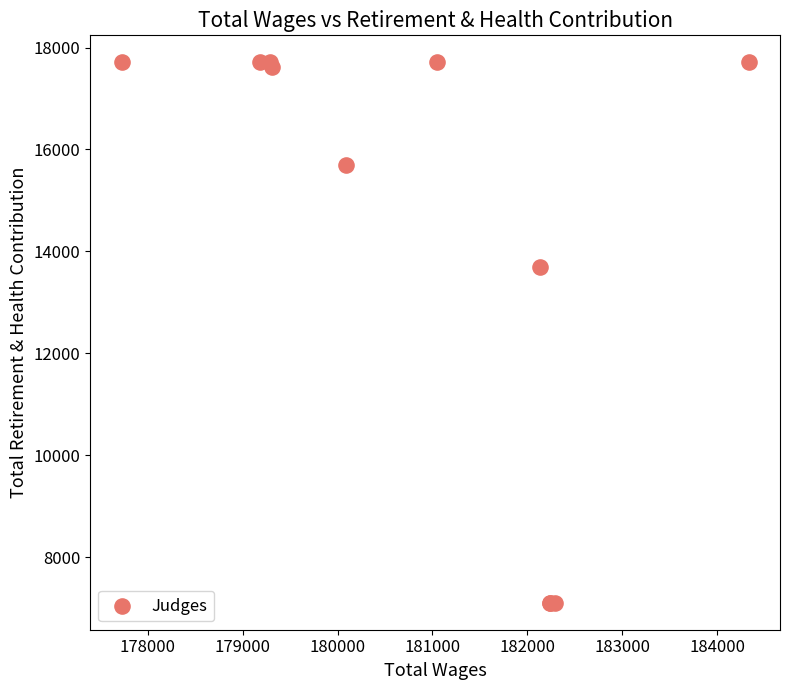

What Y value in the scatter plot is closest to 12408?

13695